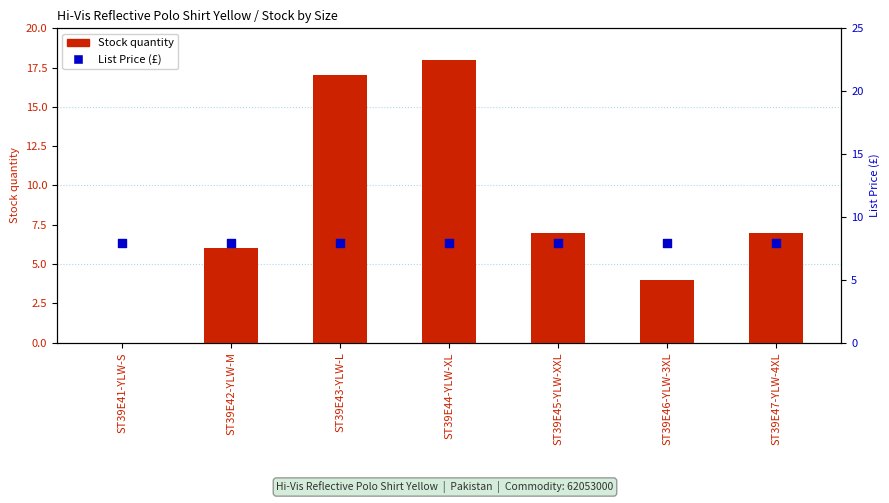

At which category is the sum across all series the highest?

ST39E44-YLW-XL